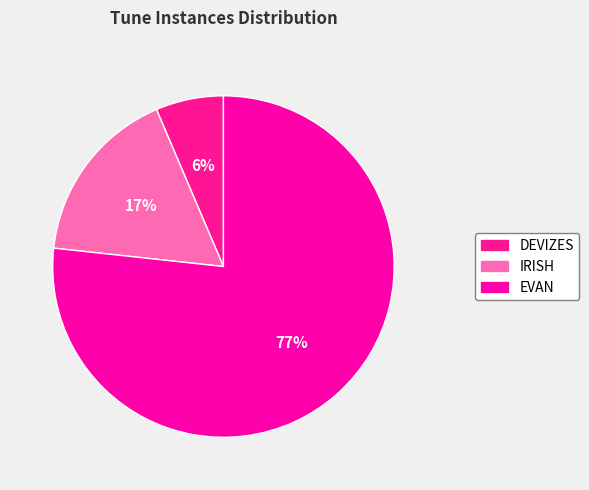

What is the largest slice in the pie chart?

EVAN